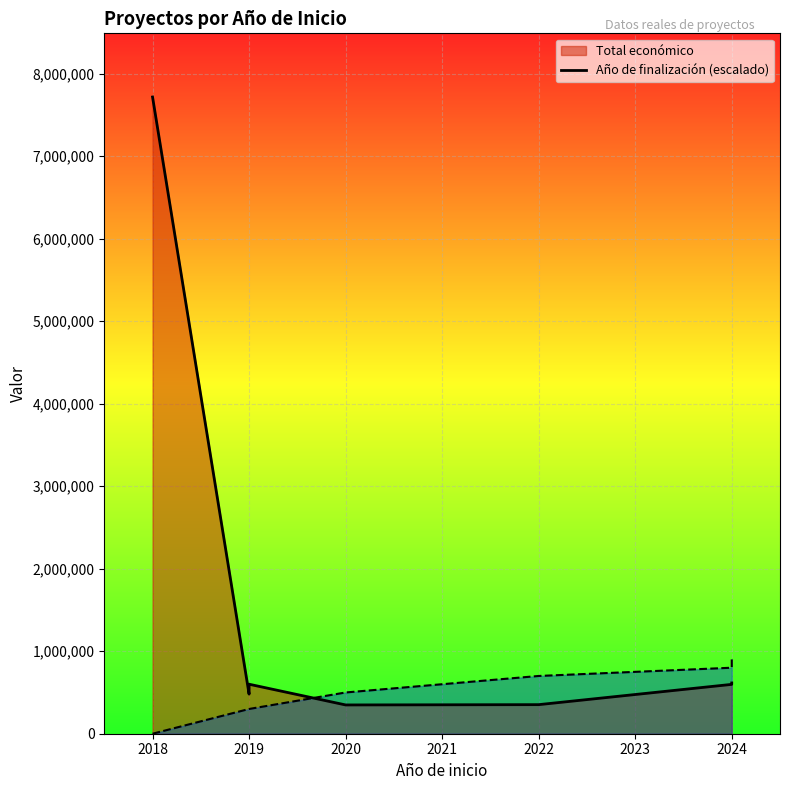

At which category does Total económico line reach its first local peak?

2019